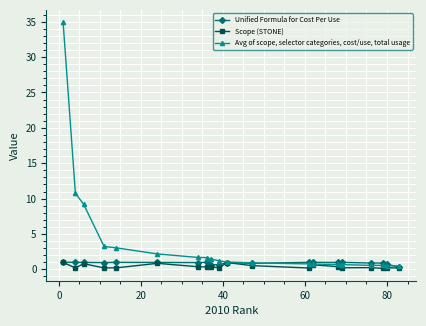

What are all the series names shown in the legend?

Unified Formula for Cost Per Use, Scope (STONE), Avg of scope, selector categories, cost/use, total usage